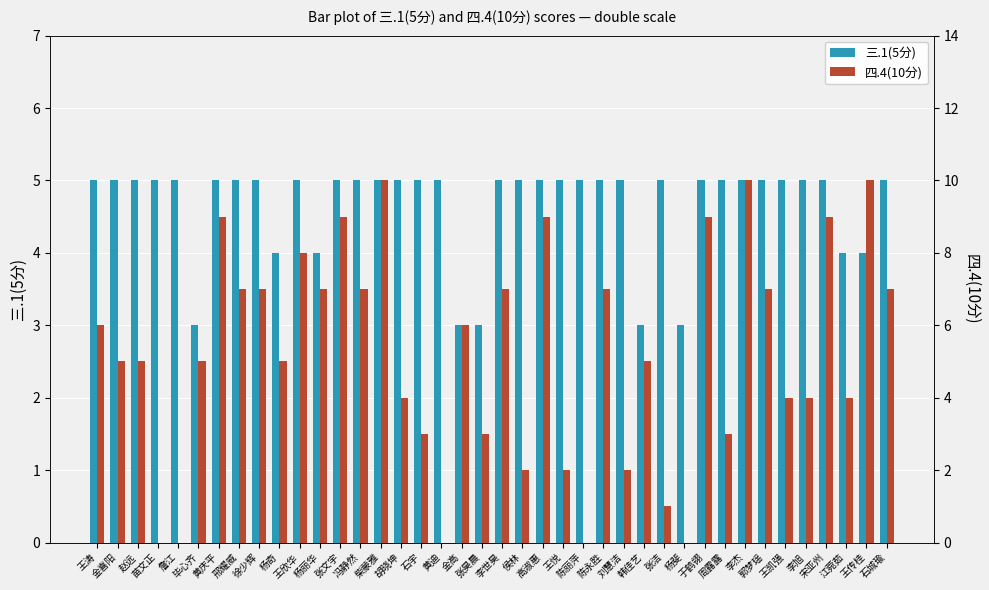

List the series in order of their peak value, lowest first.

三.1(5分), 四.4(10分)